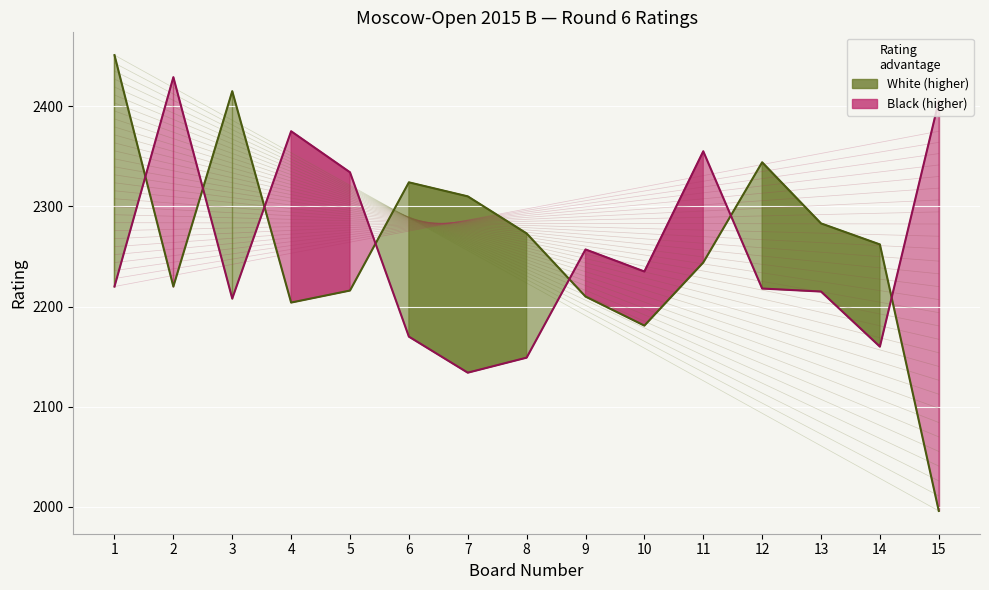

Which series has the widest spread of values?

White Rating